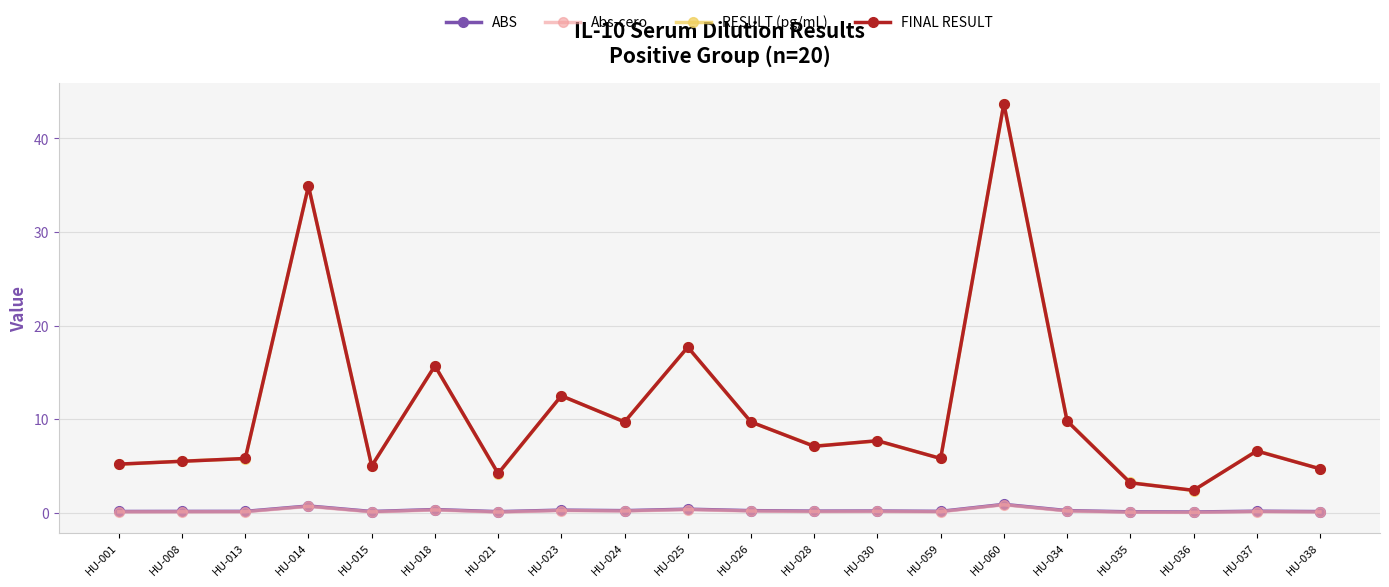

What is the greatest value displayed?

43.7